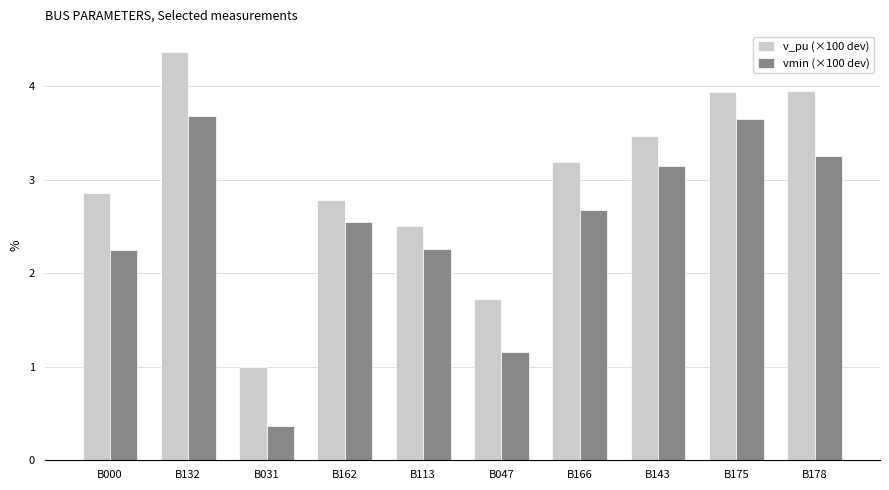

How many data points in vmin (×100 dev) are above 2?

8